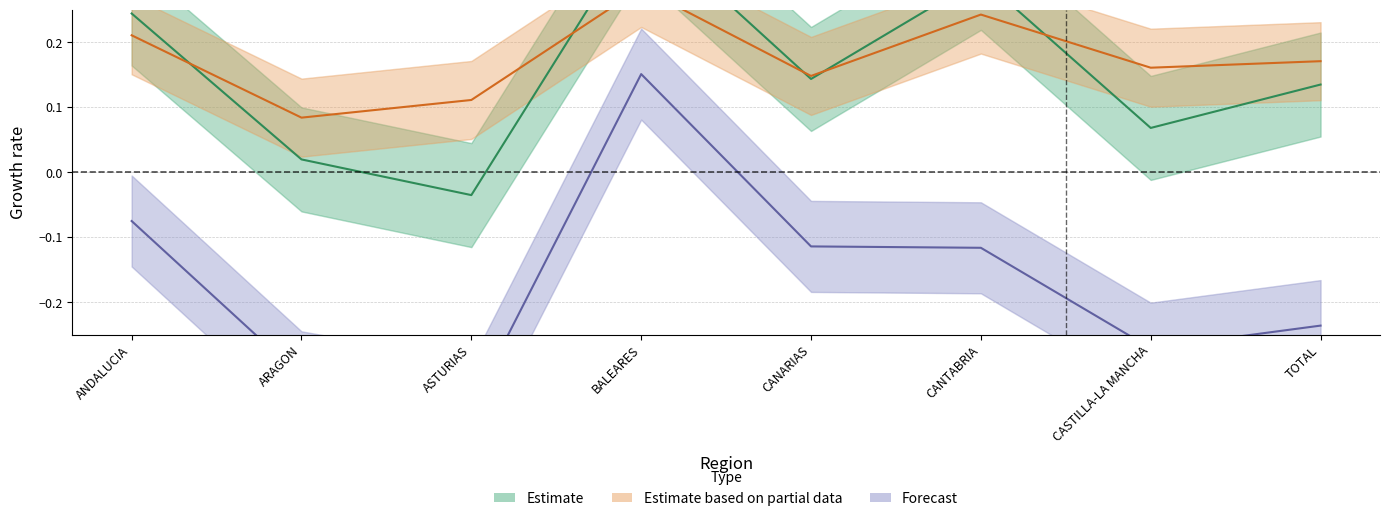

The Estimate series shows 0.3 at CANARIAS. True or false?

False